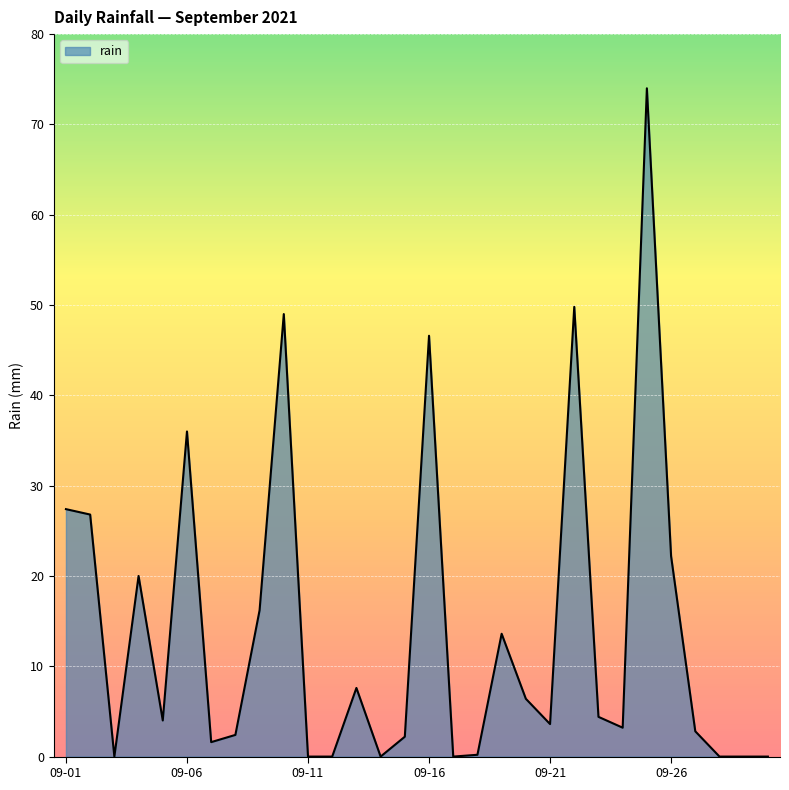

What is the difference between the maximum and minimum values?

74.0